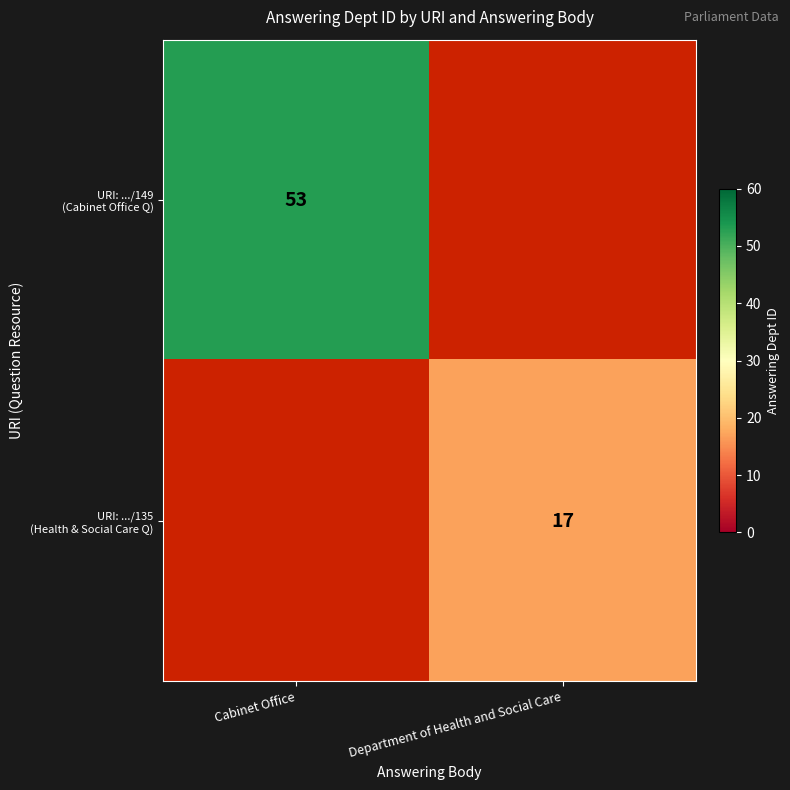

How many positive values does the URI: .../135 (Health & Social Care Q) series have?

1